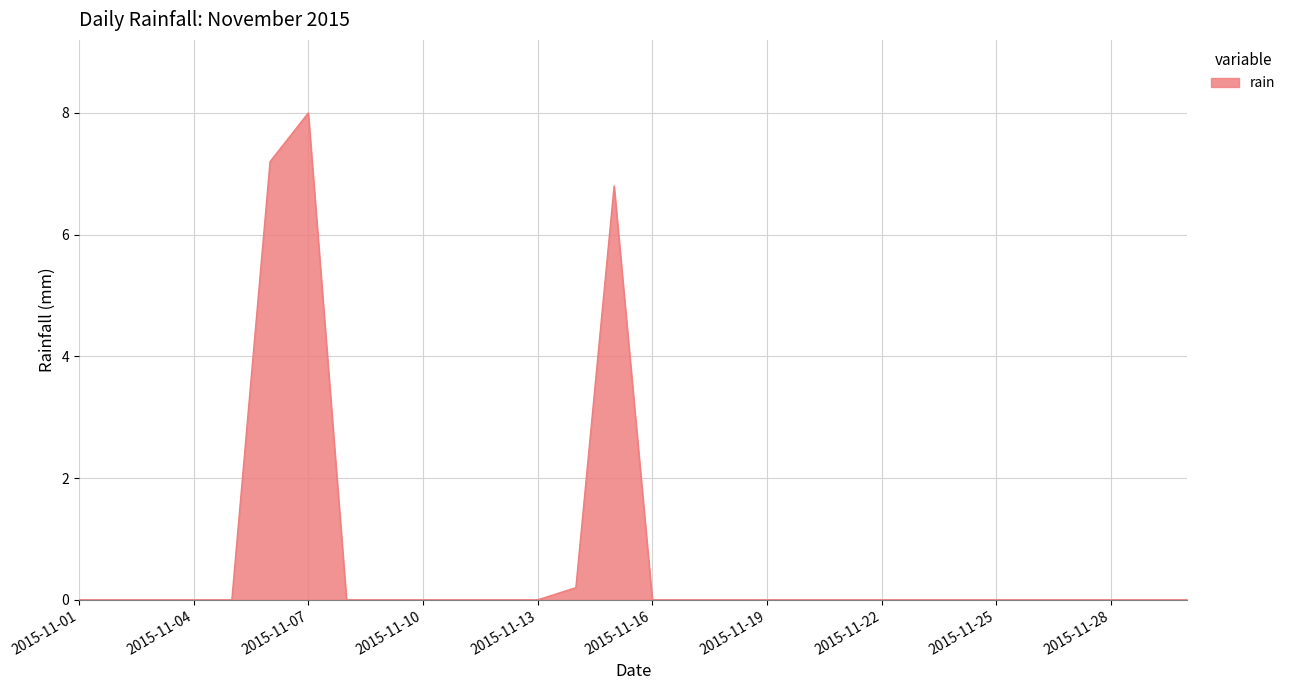

What is the maximum value shown in the chart?

8.0